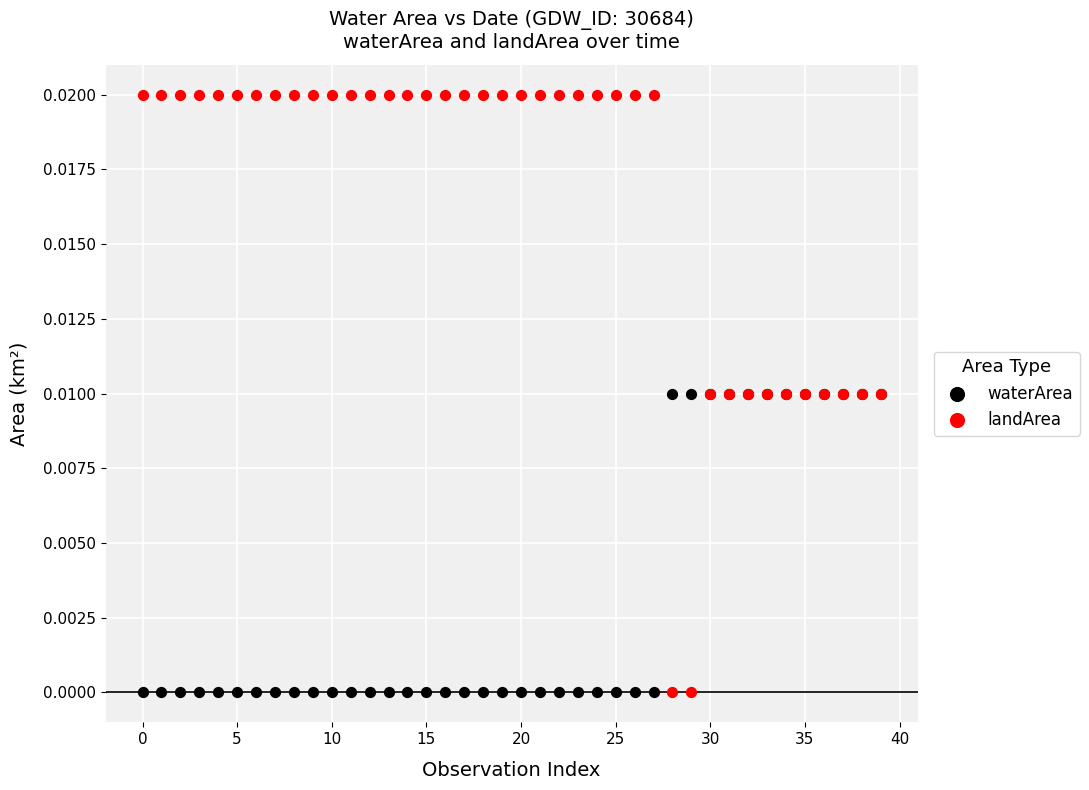

What are all the series names shown in the legend?

waterArea, landArea